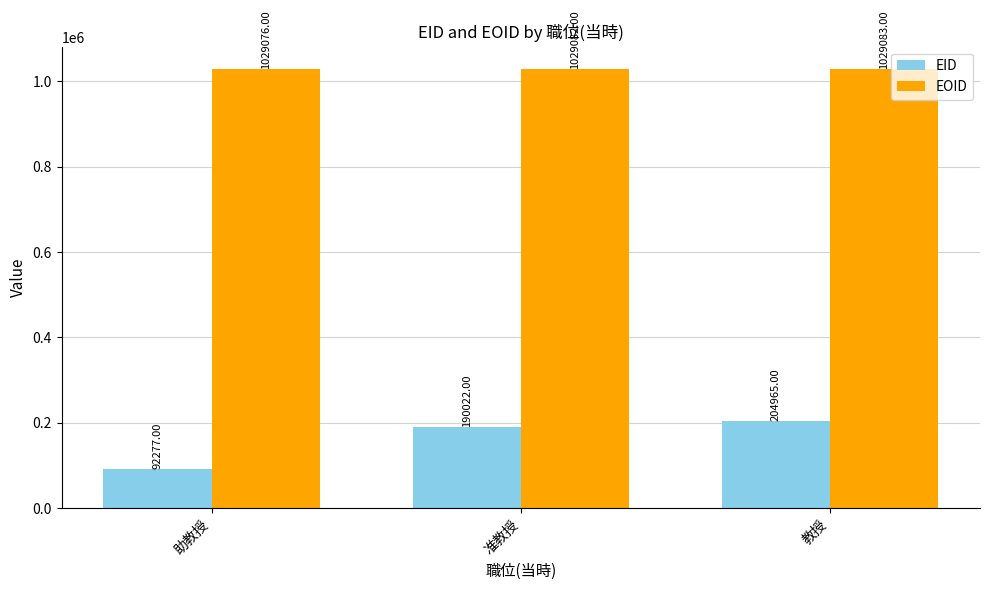

How many EID values are between 92277 and 204965?

3